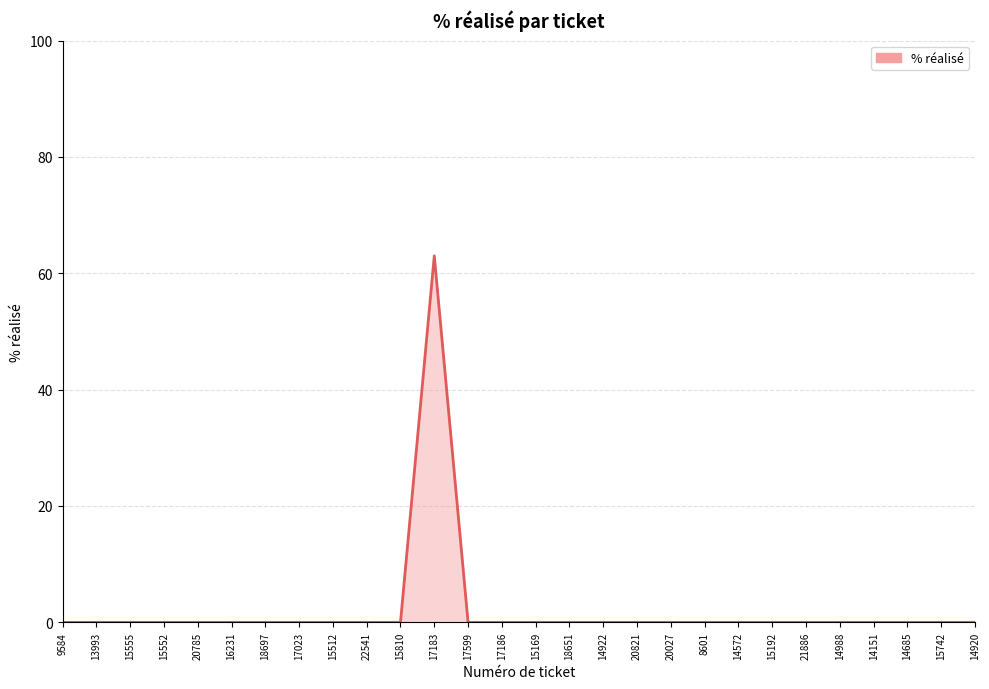

What is the change in value from 15810 to 17183?

+63